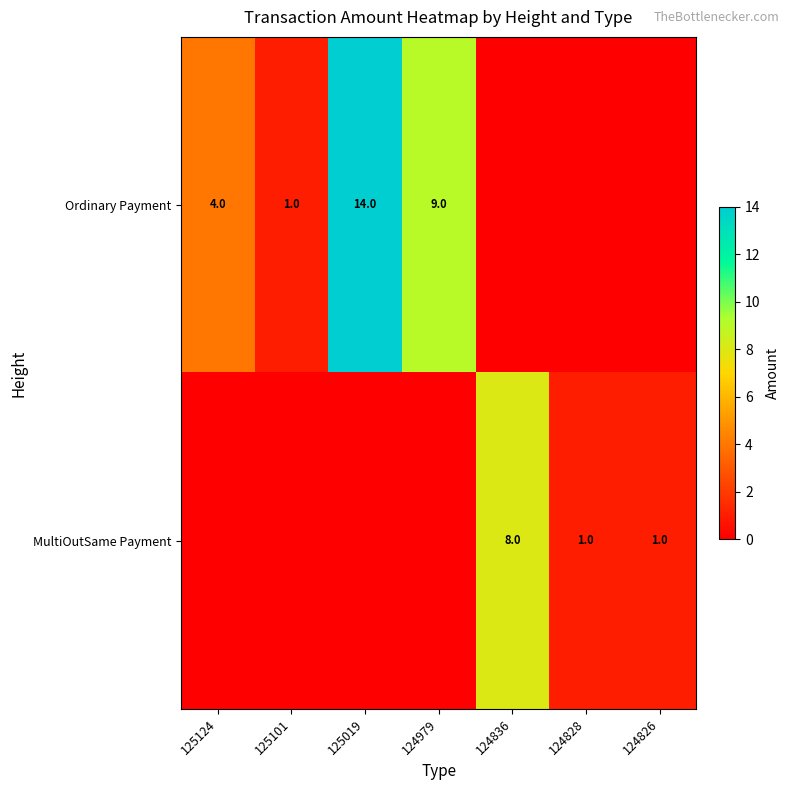

What is the difference between the highest and lowest values at 124828?

1